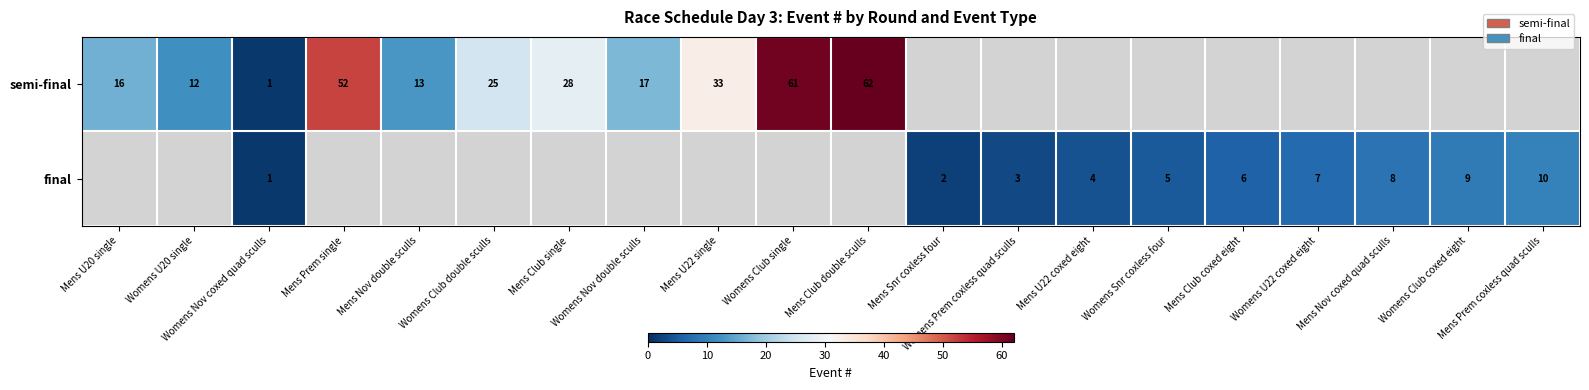

The final series shows 2 at Womens Snr coxless four. True or false?

False